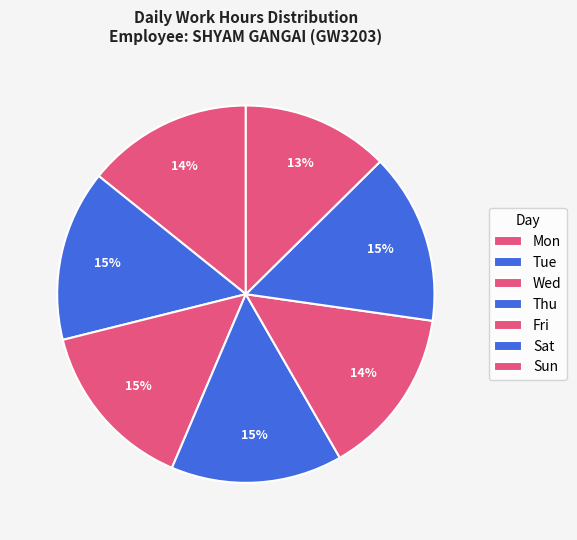

Is Tue the majority of the pie?

No